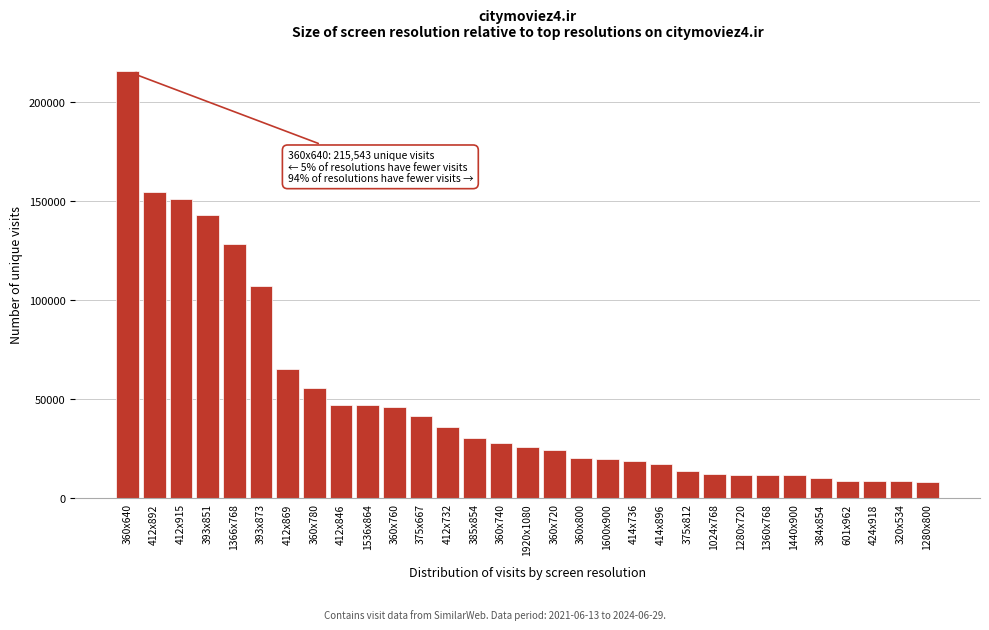

Where is the data nearest to the value 111982?

393x873